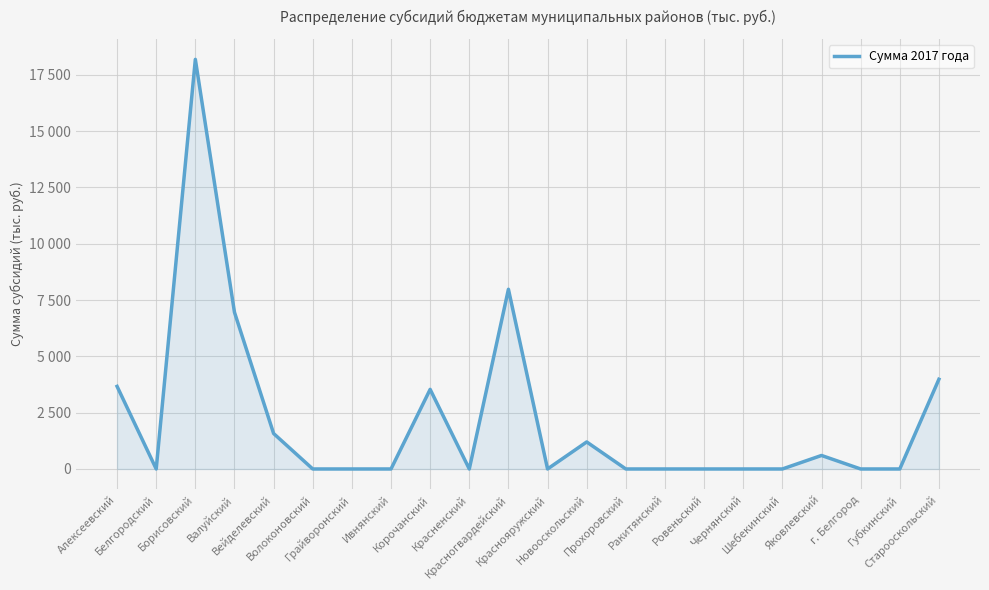

Between Прохоровский and Валуйский, which is larger?

Валуйский